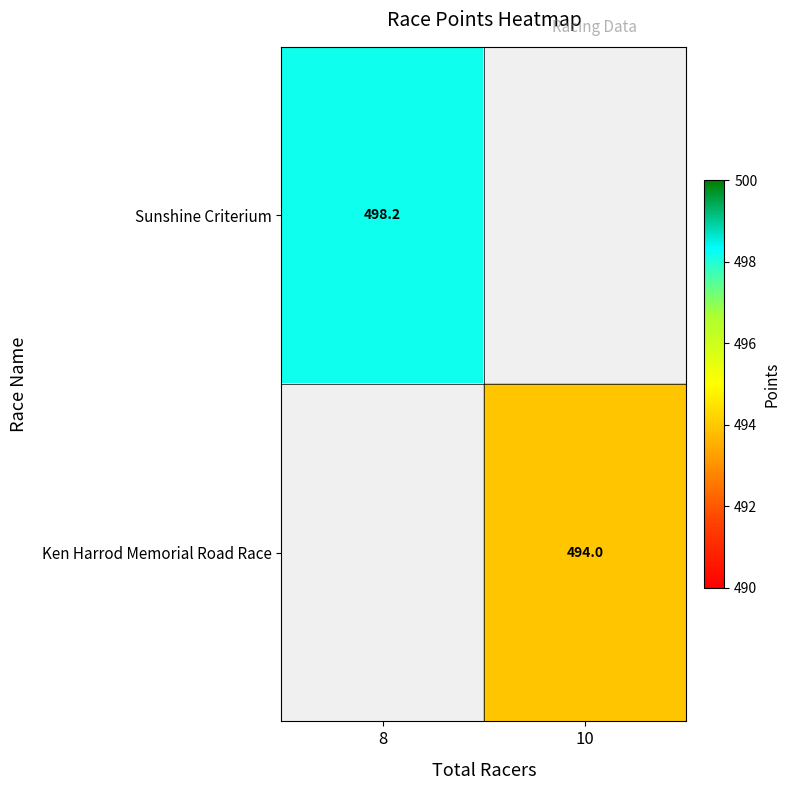

Between 8 and 10, which is larger?

8